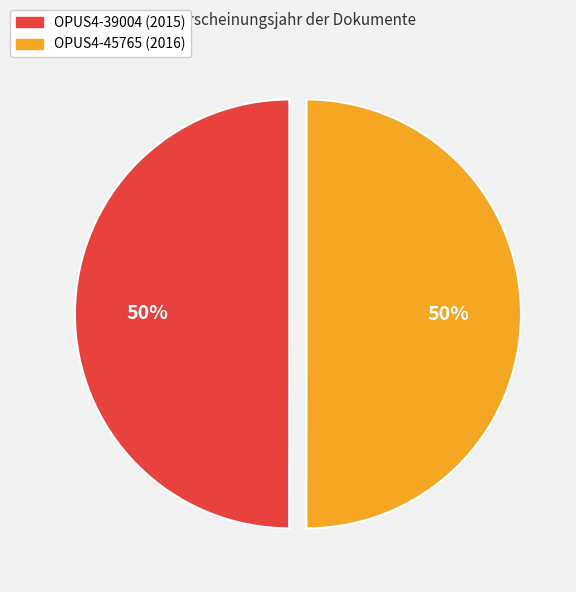

To the nearest percent, what is the combined percentage of OPUS4-45765 and OPUS4-39004?

100%